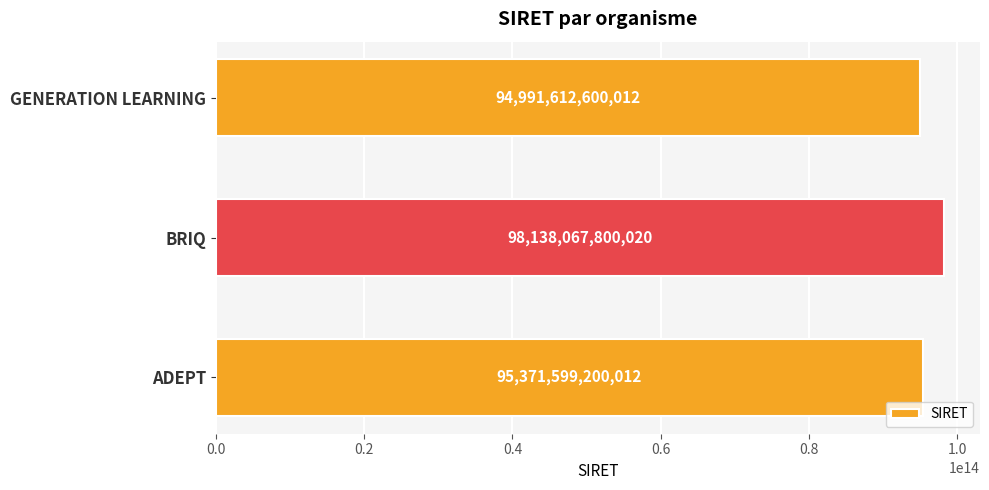

What is the average value?

96167093200015